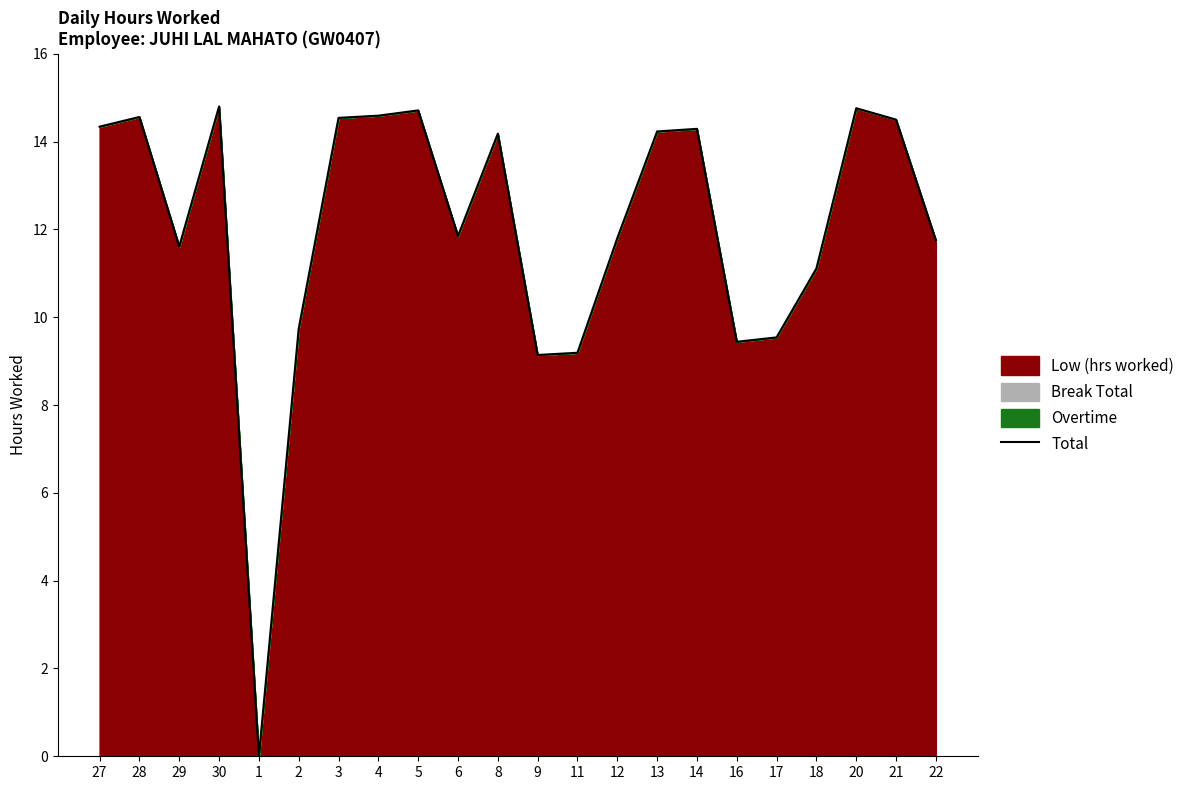

The value at 4 is 14.6. True or false?

True